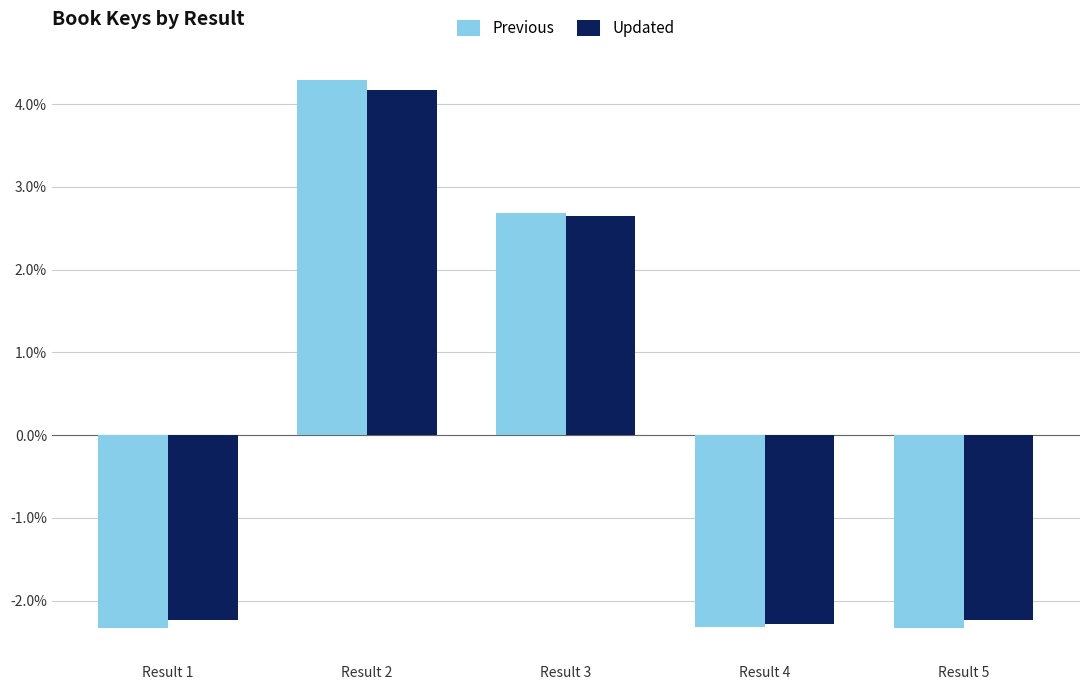

Which series has the largest range (max minus min)?

Previous